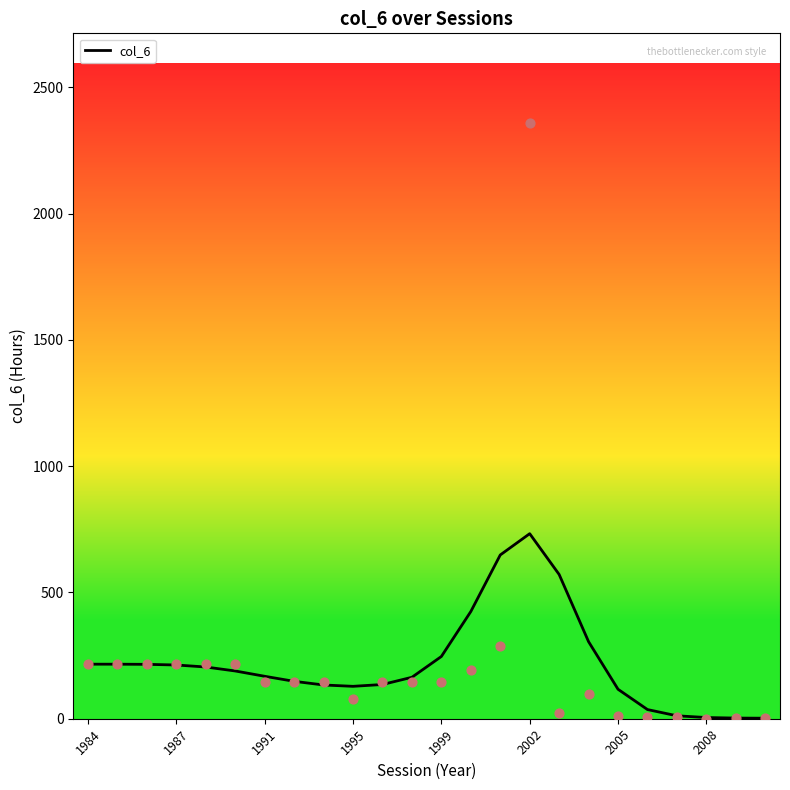

The col_6 series shows 212.8 at 1987. True or false?

True